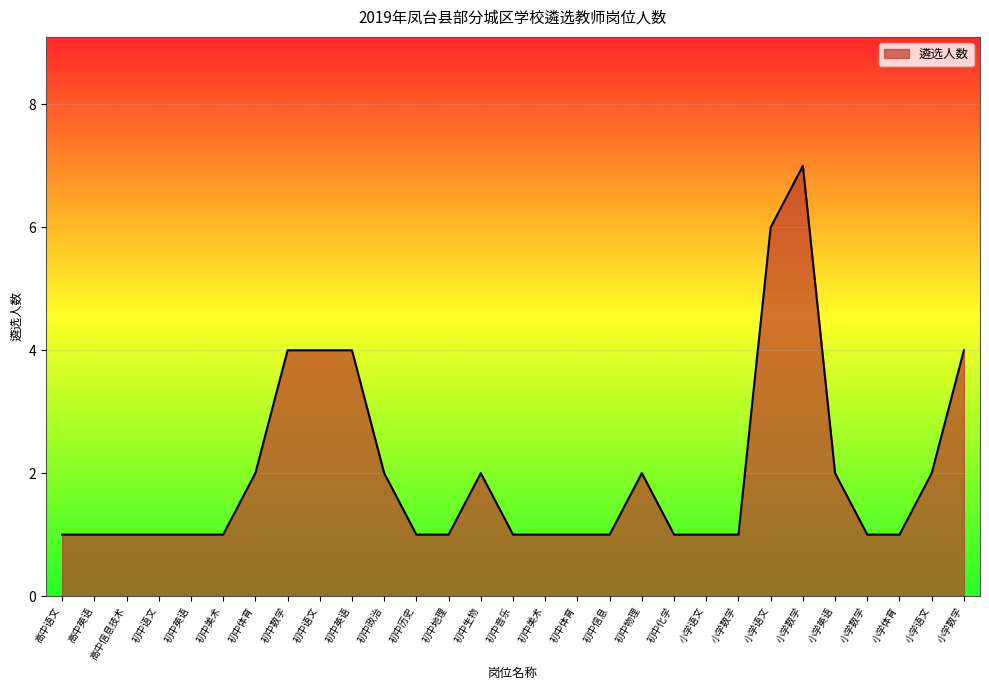

Is this an area chart (filled region under the line)?

Yes